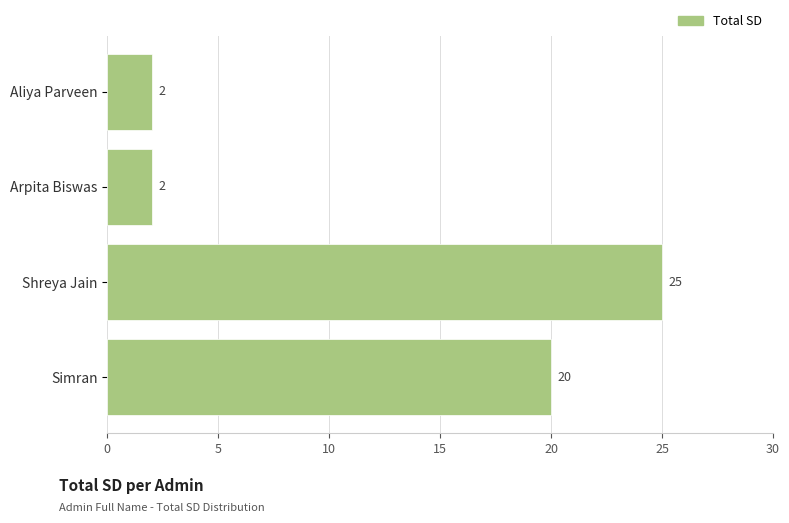

How many data points are less than 20?

2